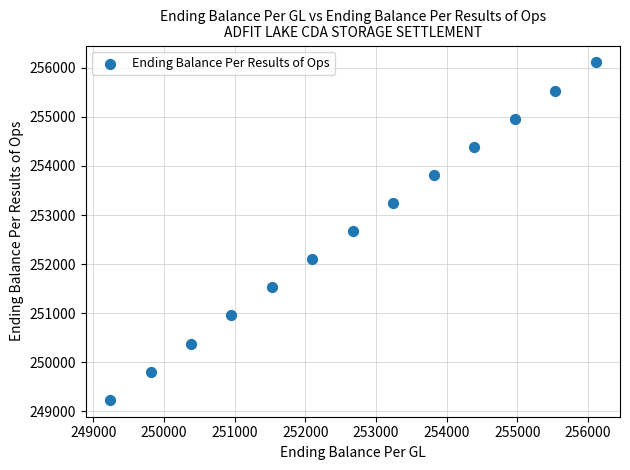

What is the range of Y values (max minus min)?

6871.1